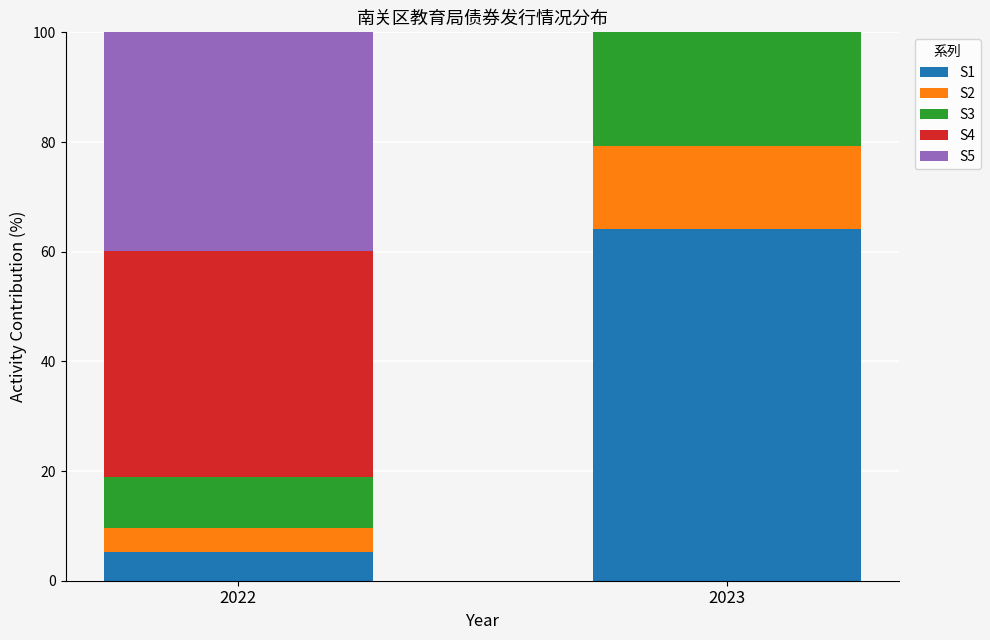

What is the total value across all series at 2023?

100.0